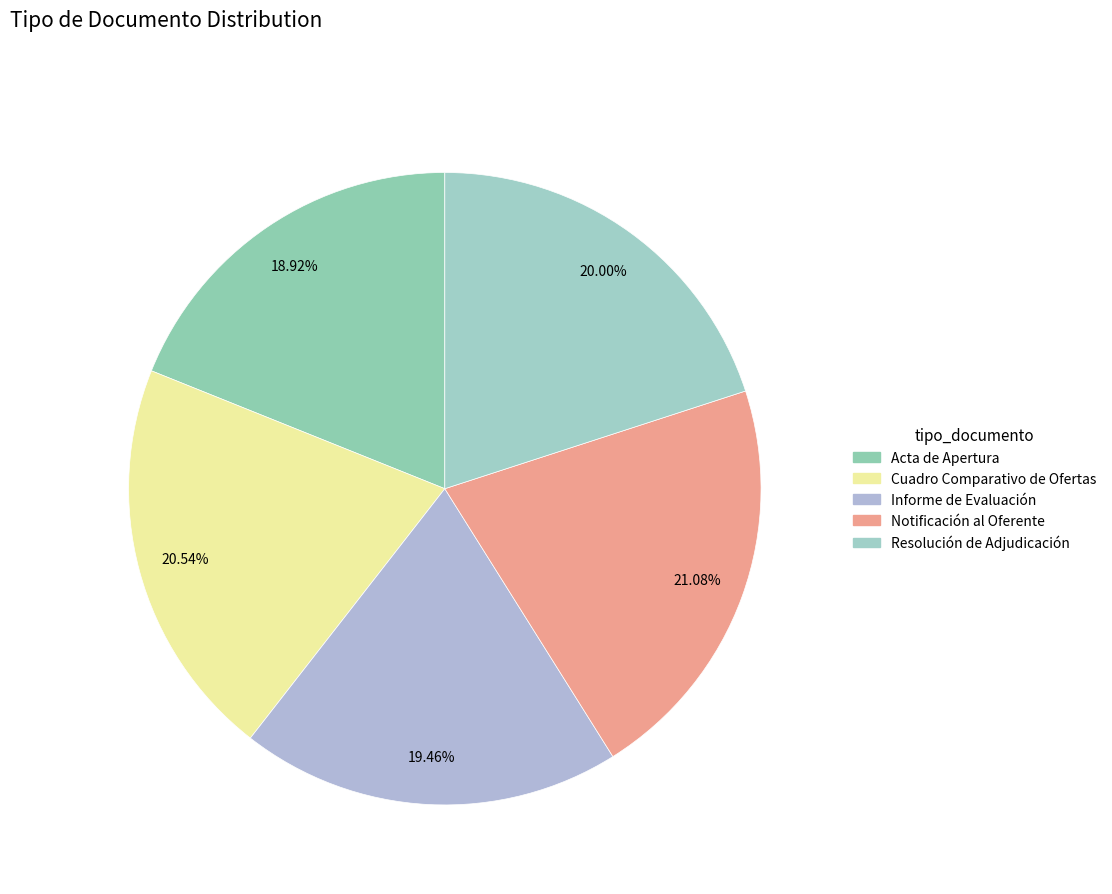

Does Resolución de Adjudicación account for over 50% of the chart?

No